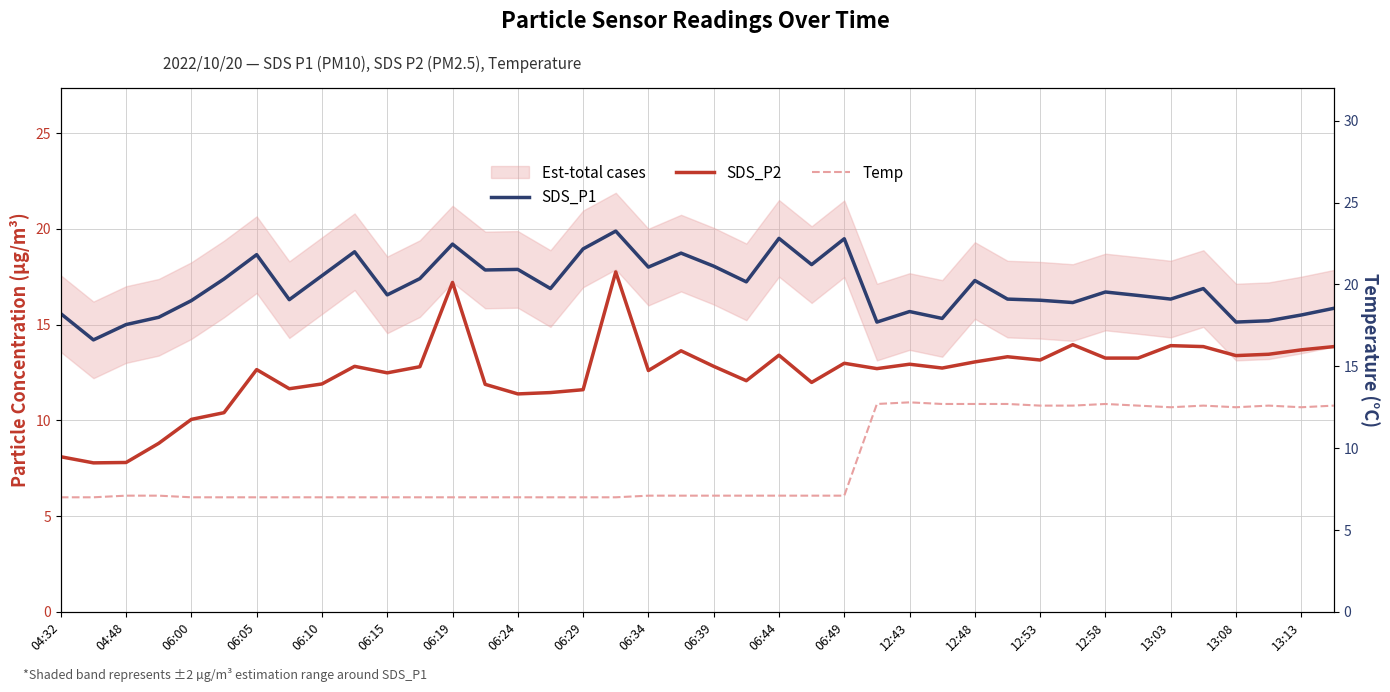

Reading left to right, extract all data points from this chart.

SDS_P1: 15.6	14.2	15.0	15.4	16.2	17.4	18.6	16.3	17.6	18.8	16.6	17.4	19.2	17.9	17.9	16.9	18.9	19.9	18.0	18.7	18.1	17.2	19.5	18.1	19.5	15.1	15.7	15.3	17.3	16.3	16.3	16.1	16.7	16.5	16.3	16.9	15.1	15.2	15.5	15.8
SDS_P2: 8.1	7.8	7.8	8.8	10.1	10.4	12.7	11.7	11.9	12.8	12.5	12.8	17.2	11.9	11.4	11.4	11.6	17.8	12.6	13.6	12.8	12.1	13.4	12.0	13.0	12.7	12.9	12.7	13.1	13.3	13.2	13.9	13.2	13.2	13.9	13.8	13.4	13.4	13.7	13.8
Temp: 7.0	7.0	7.1	7.1	7.0	7.0	7.0	7.0	7.0	7.0	7.0	7.0	7.0	7.0	7.0	7.0	7.0	7.0	7.1	7.1	7.1	7.1	7.1	7.1	7.1	12.7	12.8	12.7	12.7	12.7	12.6	12.6	12.7	12.6	12.5	12.6	12.5	12.6	12.5	12.6